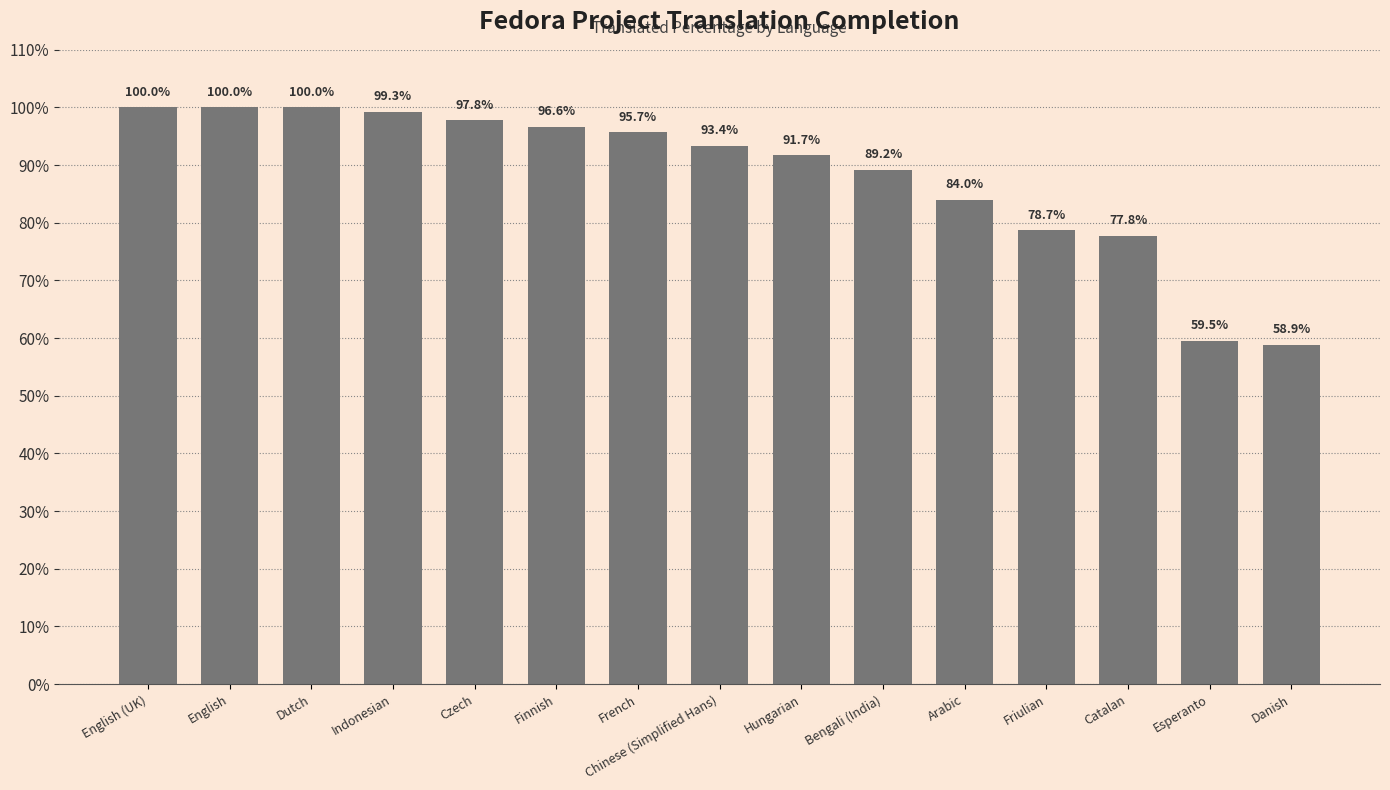

Where is the data nearest to the value 79?

Friulian